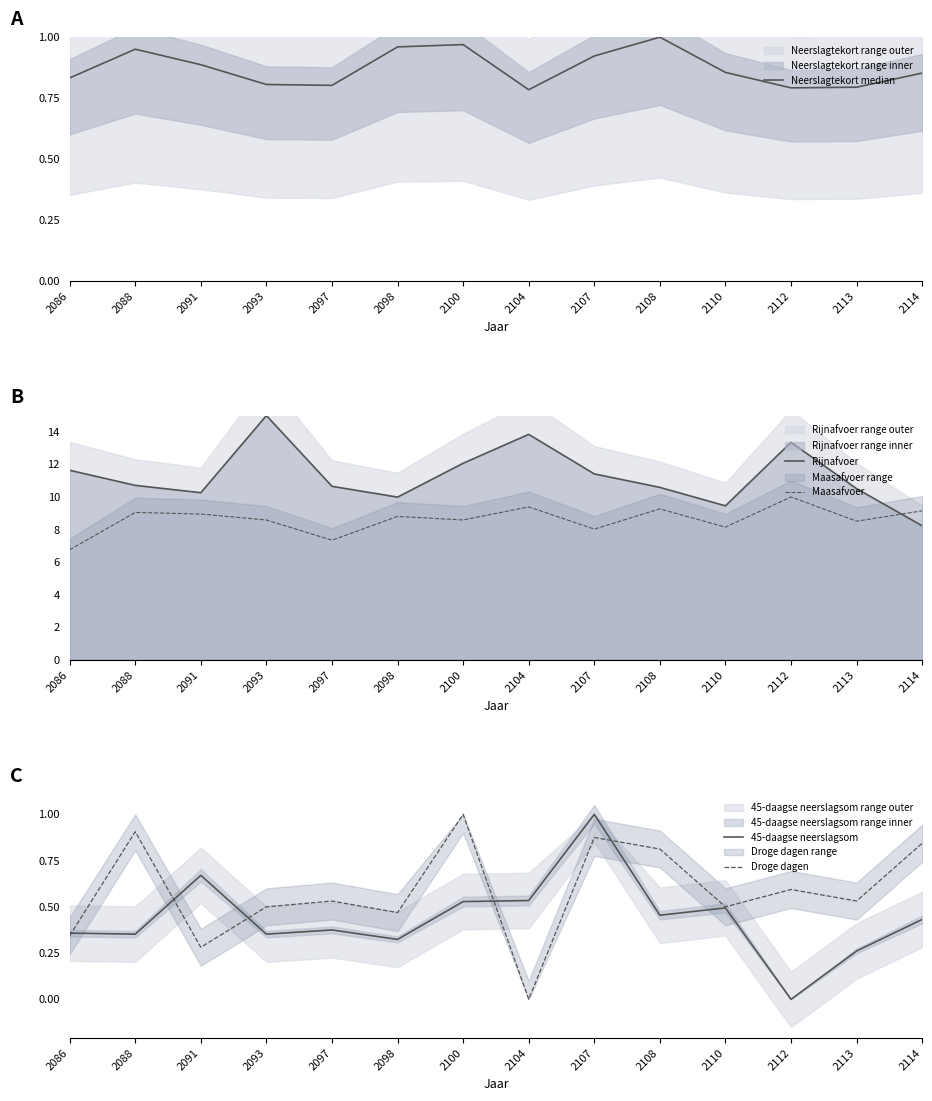

Where is the first local maximum for Neerslagtekort median?

2088